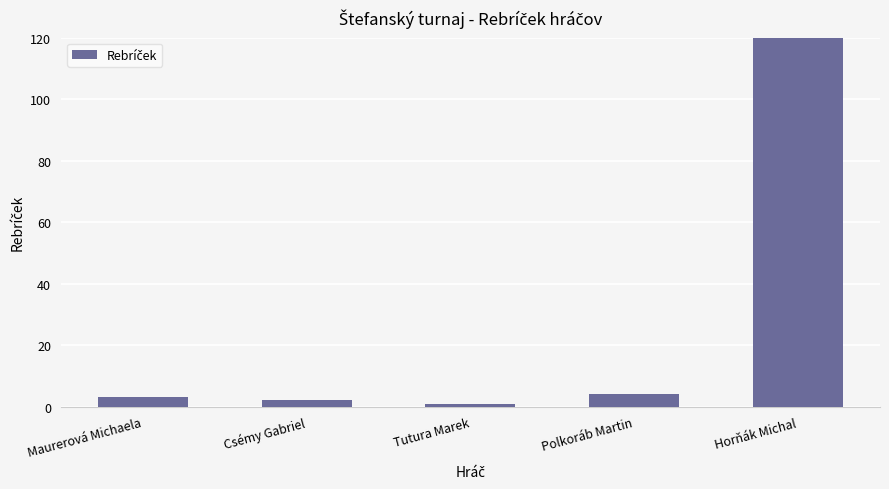

Reading right to left, transcribe all the data shown in this chart.

Horňák Michal=623	Polkoráb Martin=4	Tutura Marek=1	Csémy Gabriel=2	Maurerová Michaela=3